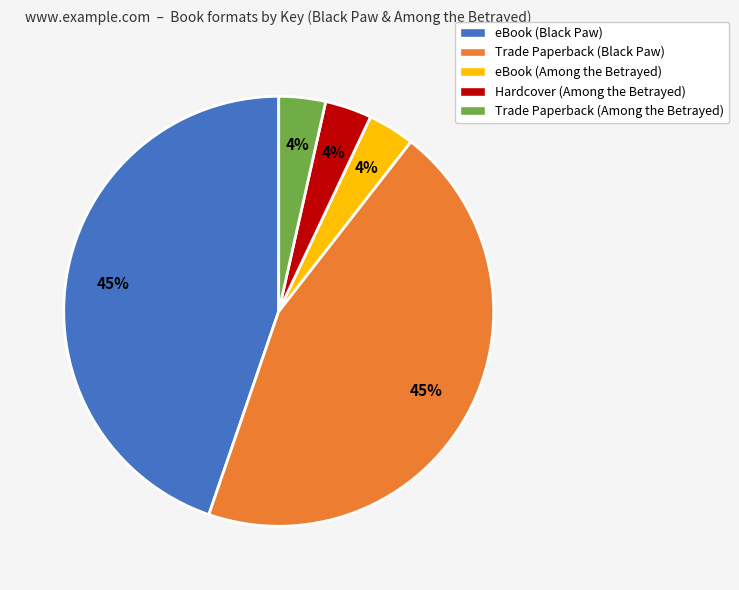

What is the ratio of the value at eBook (Black Paw) to the value at Trade Paperback (Black Paw)?

1.0